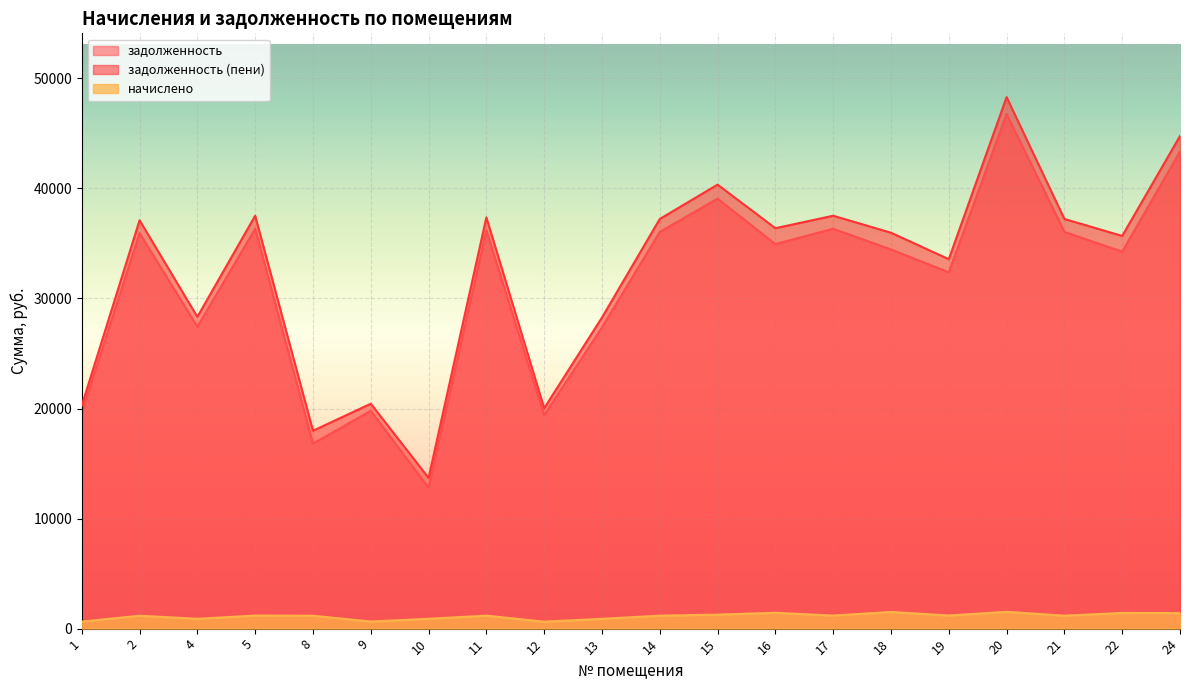

What is the sum of all задолженность (пени) values?

647951.4